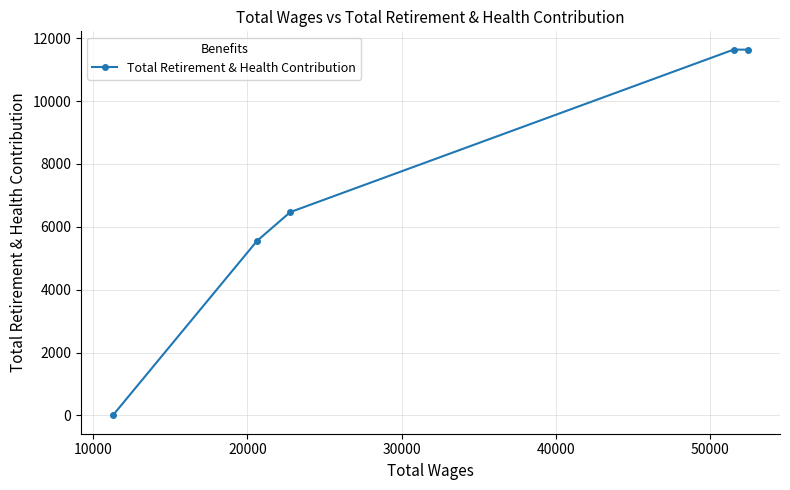

What is the difference between the maximum and minimum values?

11639